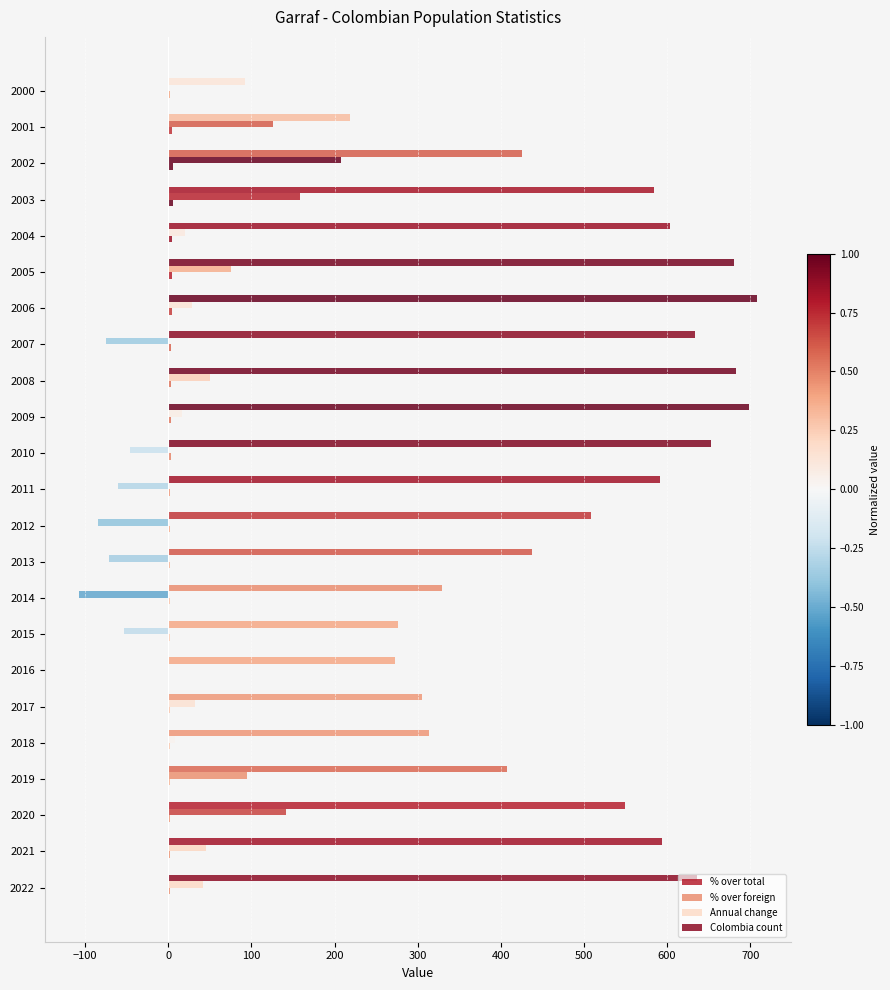

Rank the series by their maximum value, from highest to lowest.

Colombia count, Annual change, % over foreign, % over total